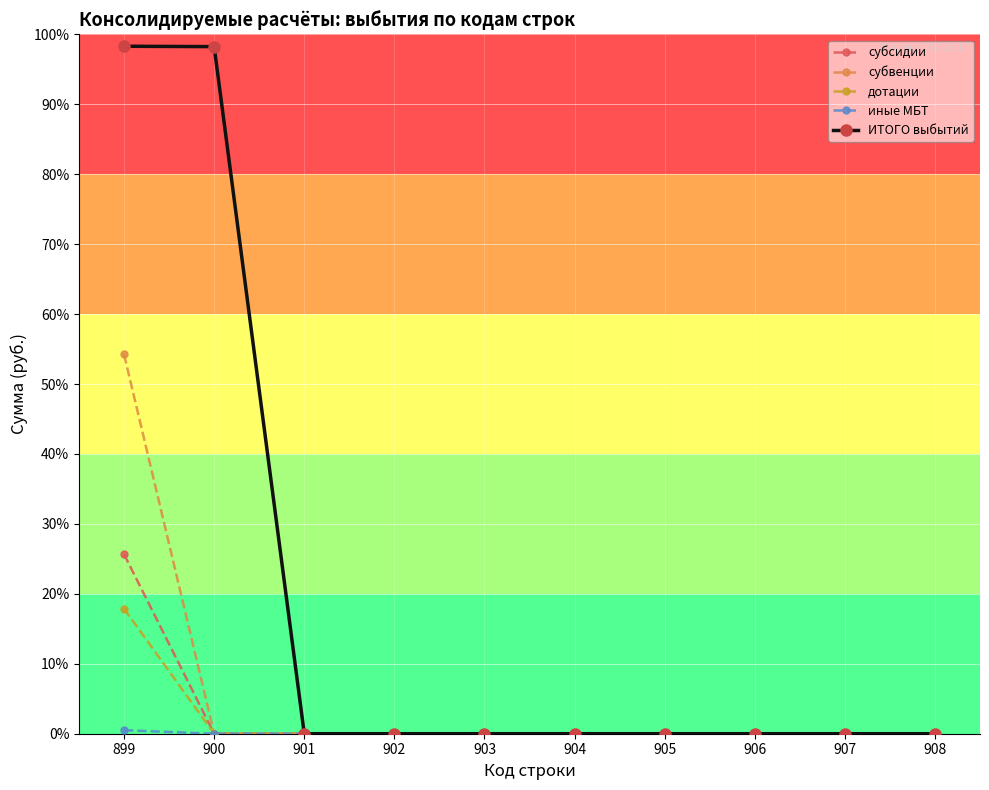

Reading left to right, extract all data points from this chart.

субсидии: 128255502.5	0.0	0.0	0.0	0.0	0.0	0.0	0.0	0.0	0.0
субвенции: 271114509.8	0.0	0.0	0.0	0.0	0.0	0.0	0.0	0.0	0.0
дотации: 89318781.6	0.0	0.0	0.0	0.0	0.0	0.0	0.0	0.0	0.0
иные МБТ: 2500000.0	0.0	0.0	0.0	0.0	0.0	0.0	0.0	0.0	0.0
ИТОГО выбытий: 491468905.9	491188793.9	0.0	0.0	0.0	0.0	0.0	0.0	0.0	0.0